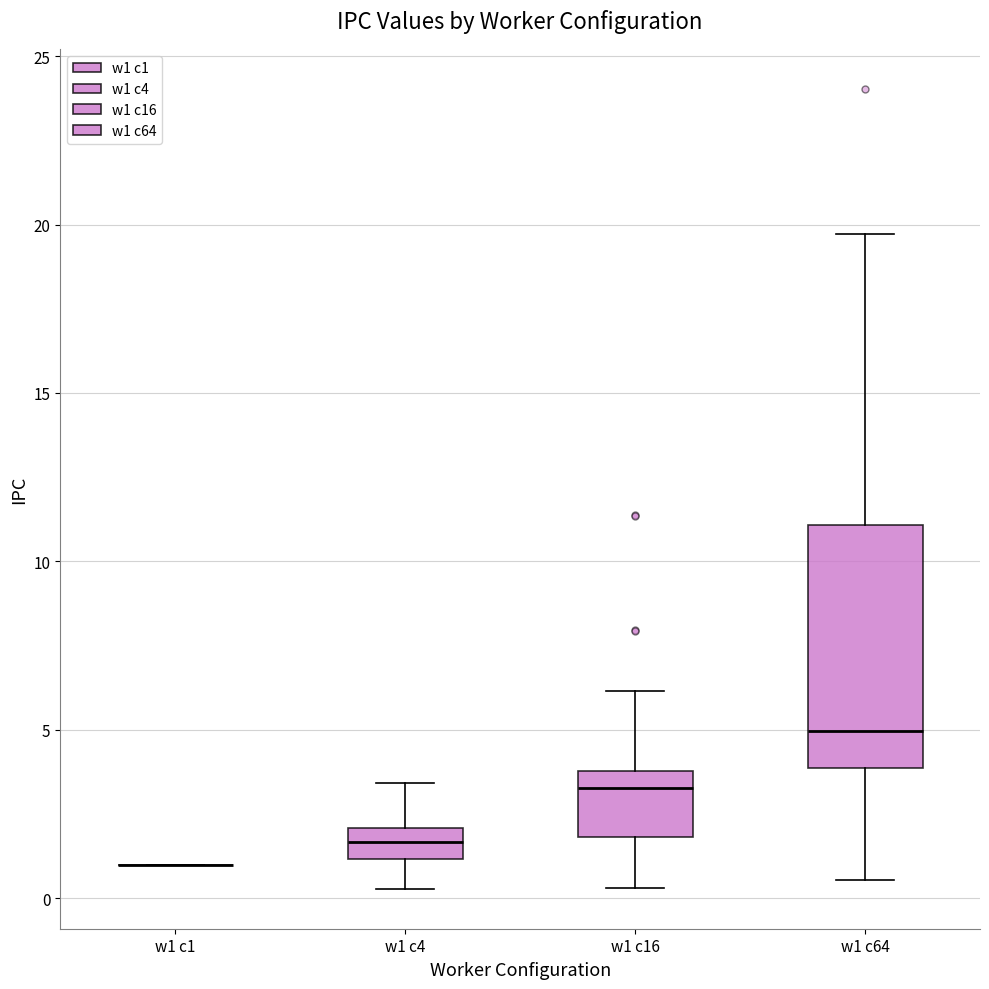

Comparing the boxes themselves (not the whiskers), which one is the tallest?

w1 c64